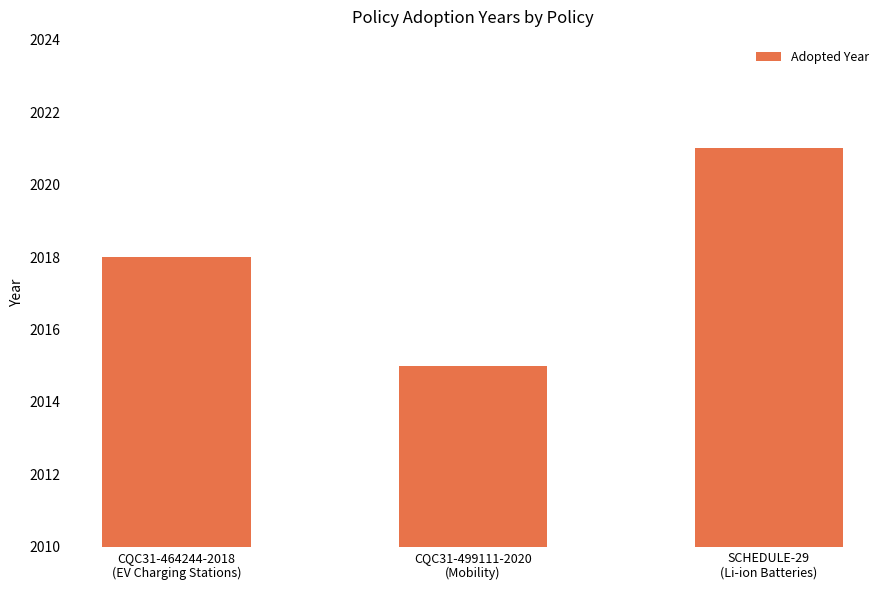

What is the minimum value shown in the chart?

2015